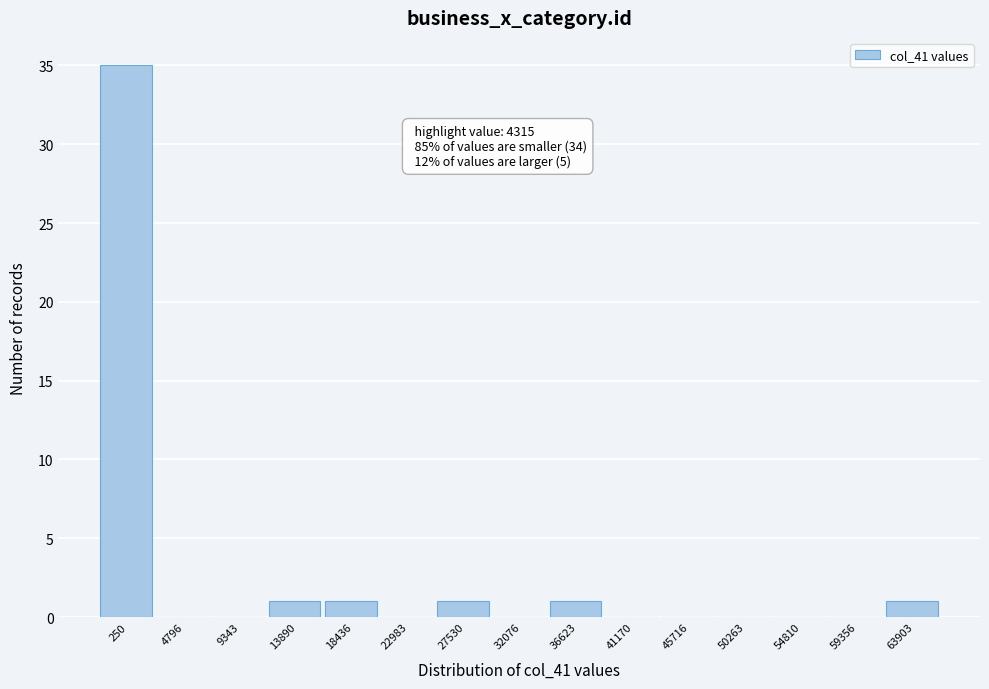

Reading left to right, extract all data points from this chart.

250=35	4796=0	9343=0	13890=1	18436=1	22983=0	27530=1	32076=0	36623=1	41170=0	45716=0	50263=0	54810=0	59356=0	63903=1